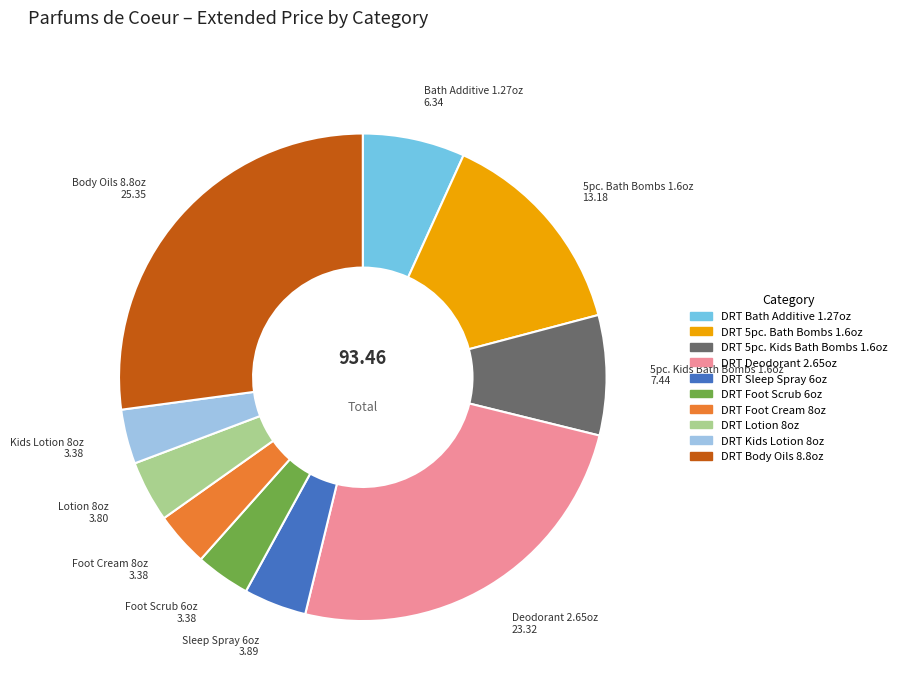

Combined, do DRT Foot Cream 8oz and DRT 5pc. Bath Bombs 1.6oz account for over 50%?

No